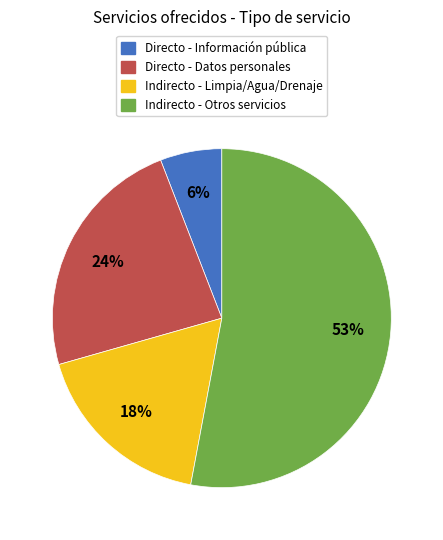

To the nearest percent, what is the difference between the largest and smallest slice percentages?

47%